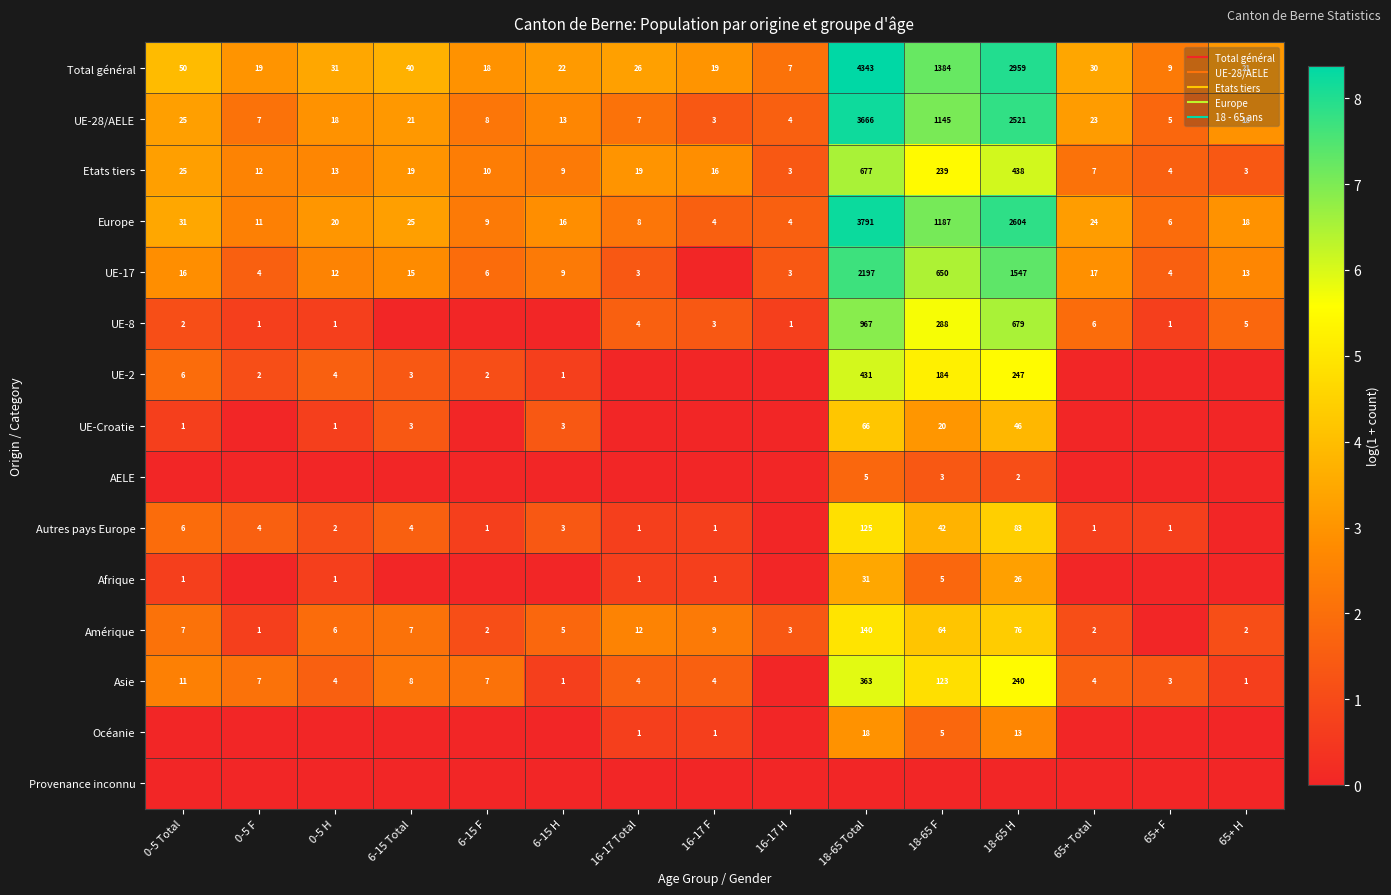

Rank the series by their maximum value, from lowest to highest.

Provenance inconnu, AELE, Océanie, Afrique, UE-Croatie, Autres pays Europe, Amérique, Asie, UE-2, Etats tiers, UE-8, UE-17, UE-28/AELE, Europe, Total général